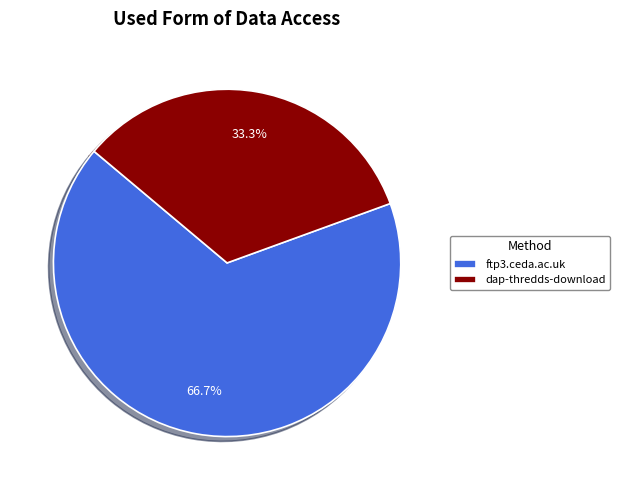

What is the total percentage of dap-thredds-download and ftp3.ceda.ac.uk?

100.0%